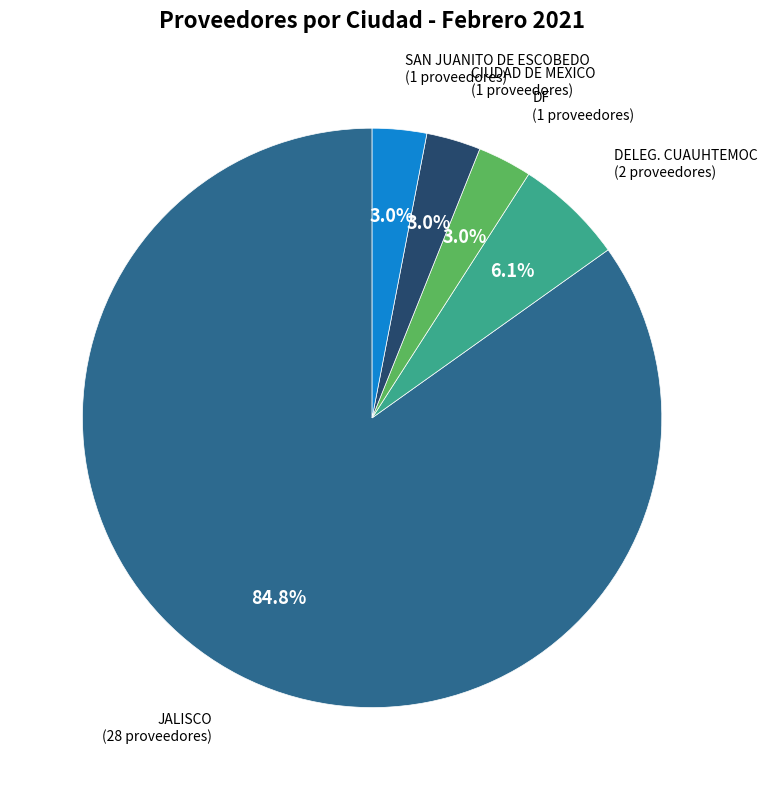

Is there a majority slice in this chart?

Yes